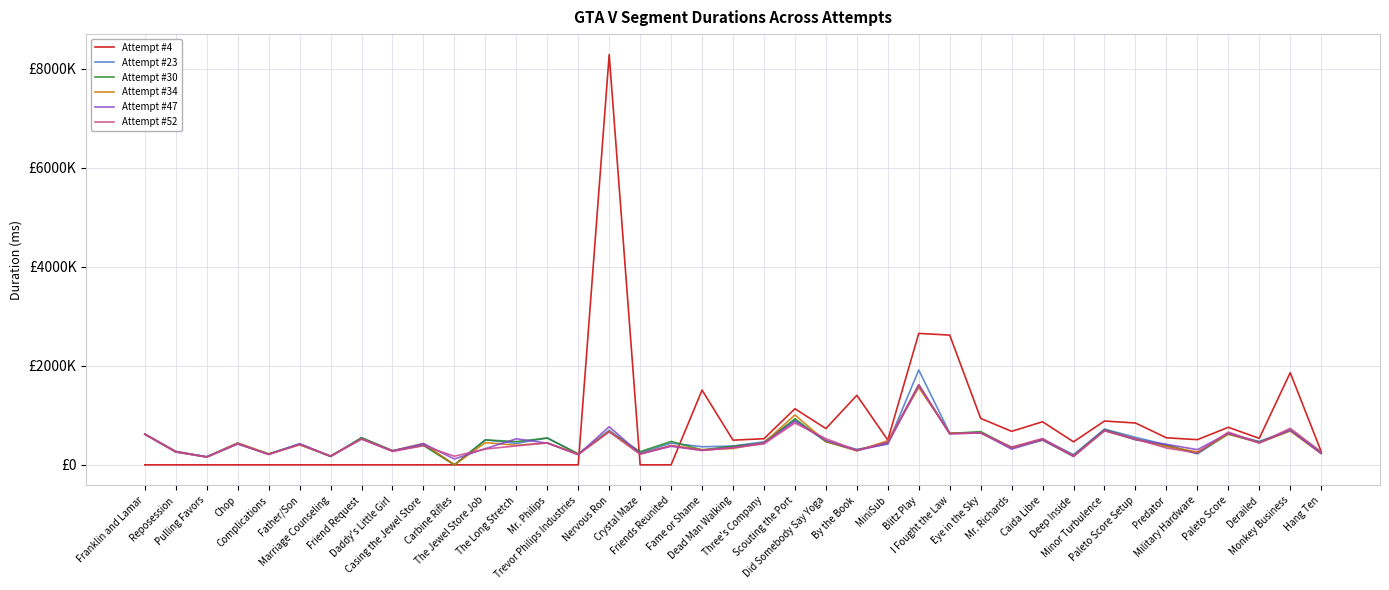

Reading left to right, extract all data points from this chart.

Attempt #4: 0	0	0	0	0	0	0	0	0	0	0	0	0	0	0	8286210	0	0	1509251	498353	527438	1132770	732555	1404259	500372	2654850	2620476	938243	676718	869822	464178	884663	844946	545862	508381	757551	535602	1860377	268886
Attempt #23: 622432	271273	162567	442547	214391	426741	173031	542879	284944	411281	0	505290	433207	542329	222702	698921	240952	438794	365374	378411	465025	899466	483972	311998	419328	1914779	641013	650661	342274	519326	205668	720527	555463	403409	220694	631513	470831	698395	235793
Attempt #30: 615927	258720	158073	423721	221376	412511	167146	548815	285155	390337	0	503627	468996	541639	219031	671841	265399	472986	301017	376278	441389	930426	466179	297443	449140	1619353	633107	670552	347953	497759	184901	712789	520884	390651	236311	620512	461736	700013	257240
Attempt #34: 622259	268547	160218	440616	219035	404283	182579	525065	283740	430677	0	448749	395212	443742	219302	677097	219065	390808	305994	329353	448147	1007385	473364	280819	487491	1561984	641337	644331	343042	505707	167639	688249	510108	371398	260536	620619	443581	681955	226331
Attempt #47: 617899	264757	161382	421402	209684	424046	173109	522184	280451	428857	117889	326517	525549	438347	206000	769499	224426	372989	292912	350825	438975	882001	492309	287756	426170	1602289	626905	647589	316534	505832	169990	702827	505870	414384	306306	638667	445875	701580	230937
Attempt #52: 619433	260385	155438	427801	210197	410230	173769	521150	269315	386947	173158	319151	382465	442250	204769	666301	212807	387847	289584	344063	422747	844968	528058	292159	462821	1616464	625571	644196	357896	531376	180610	686578	524395	340376	238190	661787	442492	737415	261534